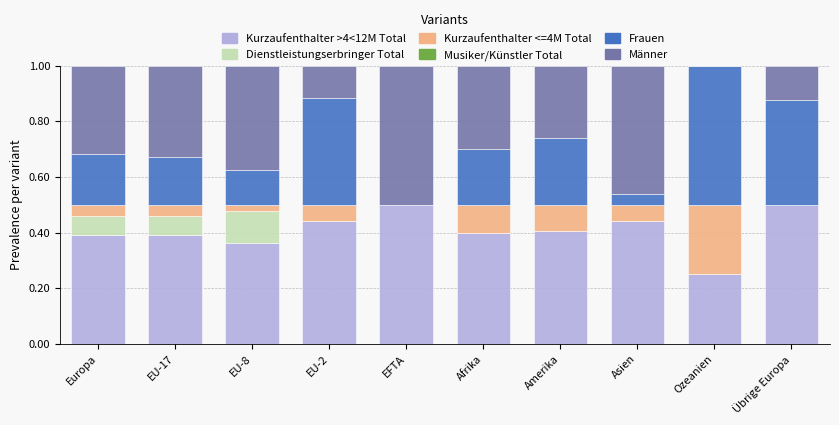

True or false: Kurzaufenthalter >4<12M Total has a value of 0.4 at Amerika.

True